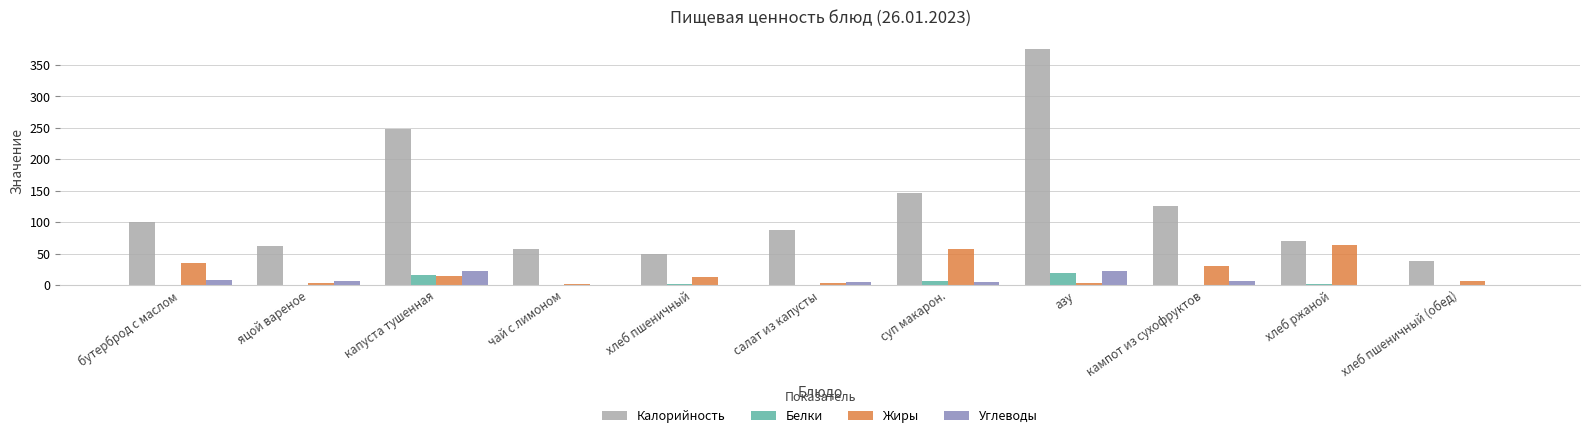

Is it true that Углеводы equals 22 at азу?

True